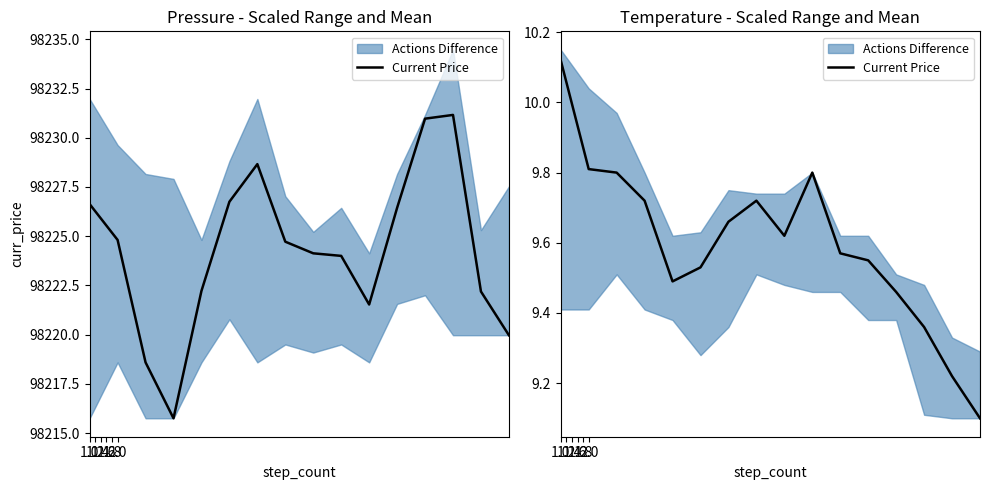

What is the sum of the values at 1.0 and 1.4?

19.9